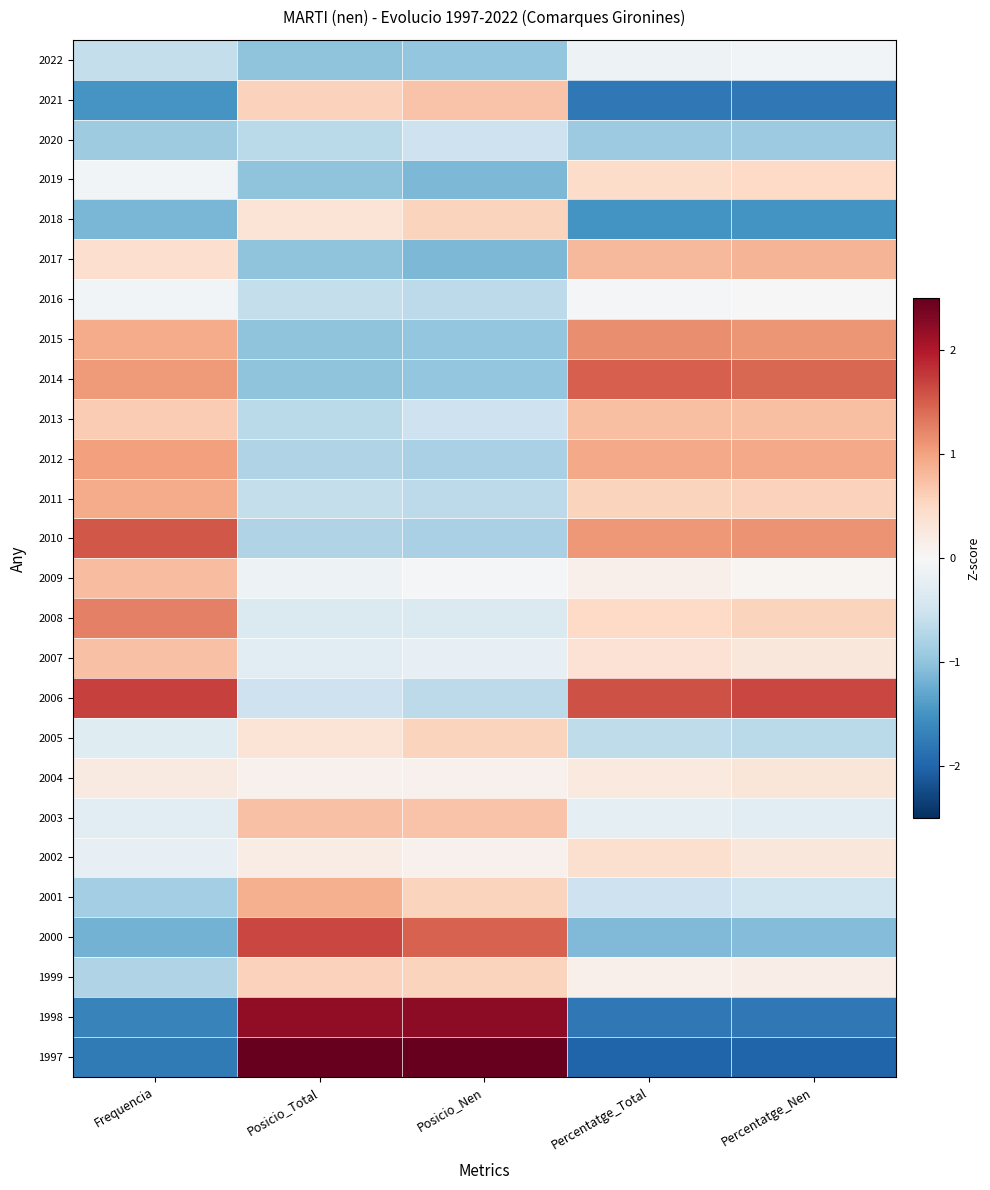

What is the smallest value displayed?

-2.0